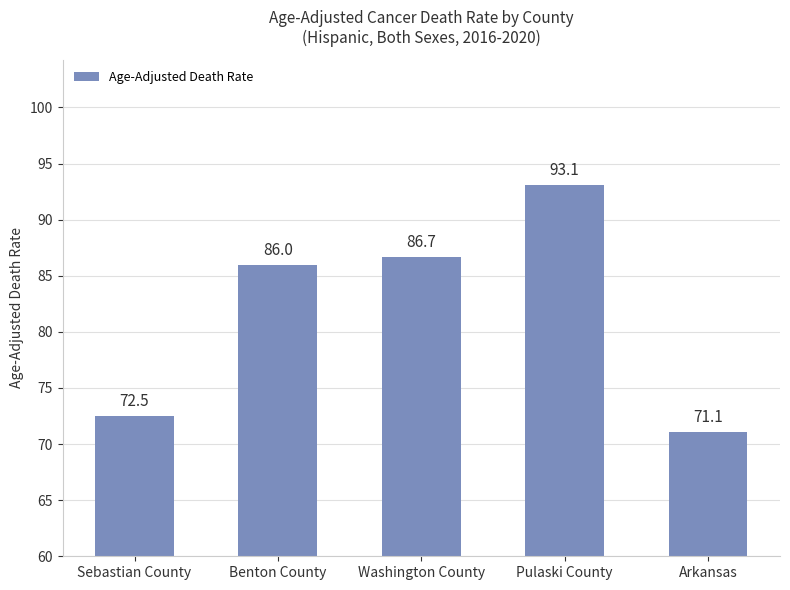

At which label is the value closest to 82?

Benton County